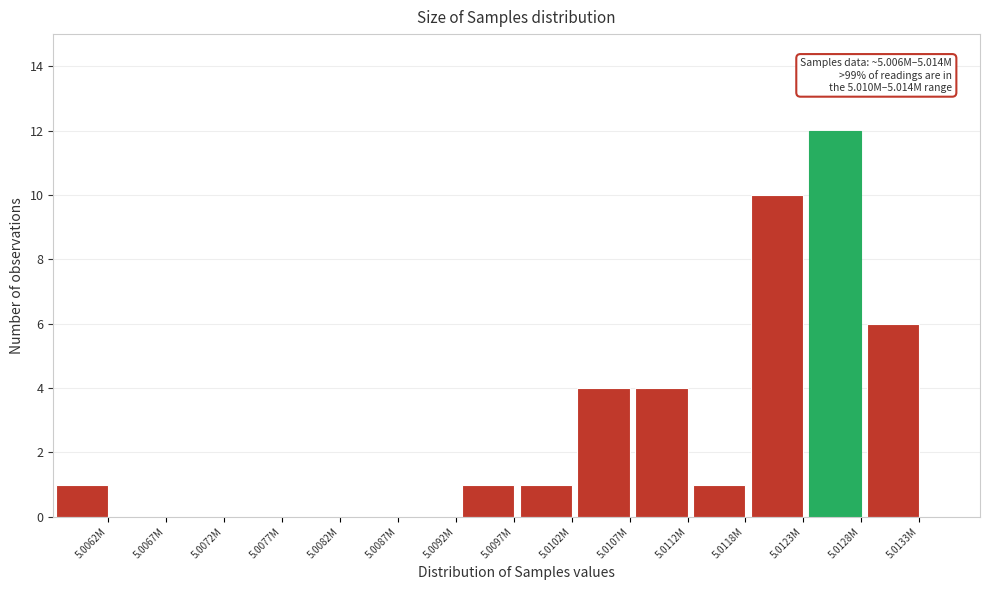

Reading right to left, transcribe all the data shown in this chart.

5.0133M=6	5.0128M=12	5.0123M=10	5.0118M=1	5.0112M=4	5.0107M=4	5.0102M=1	5.0097M=1	5.0092M=0	5.0087M=0	5.0082M=0	5.0077M=0	5.0072M=0	5.0067M=0	5.0062M=1